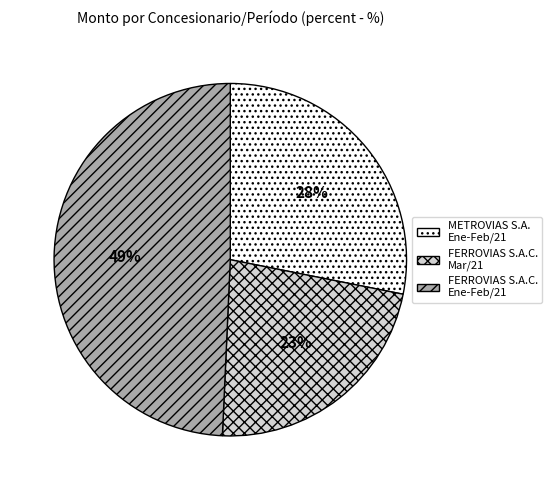

The METROVIAS S.A. Ene-Feb/21 slice represents 14% of the pie. True or false?

False